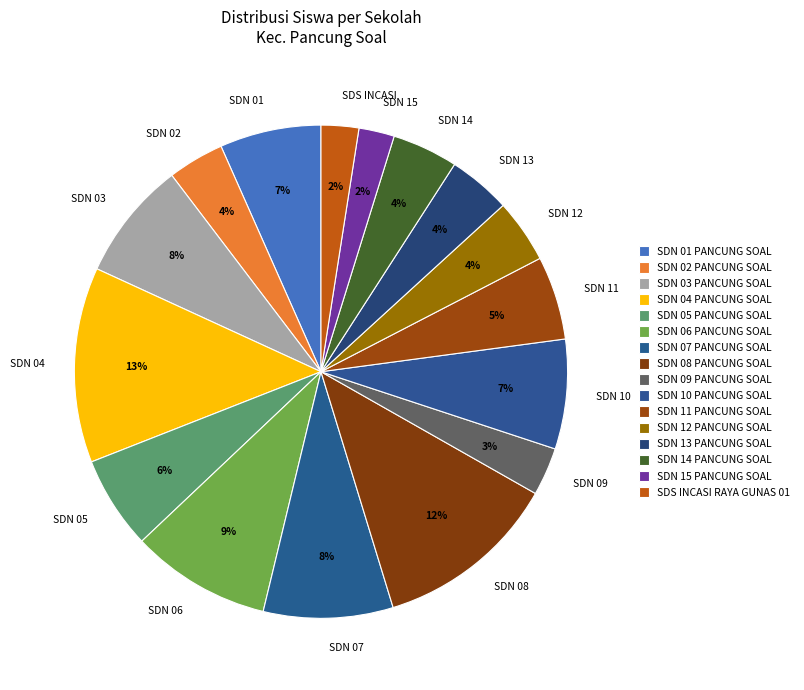

To the nearest percent, what is the combined percentage of SDN 10 PANCUNG SOAL and SDN 02 PANCUNG SOAL?

11%